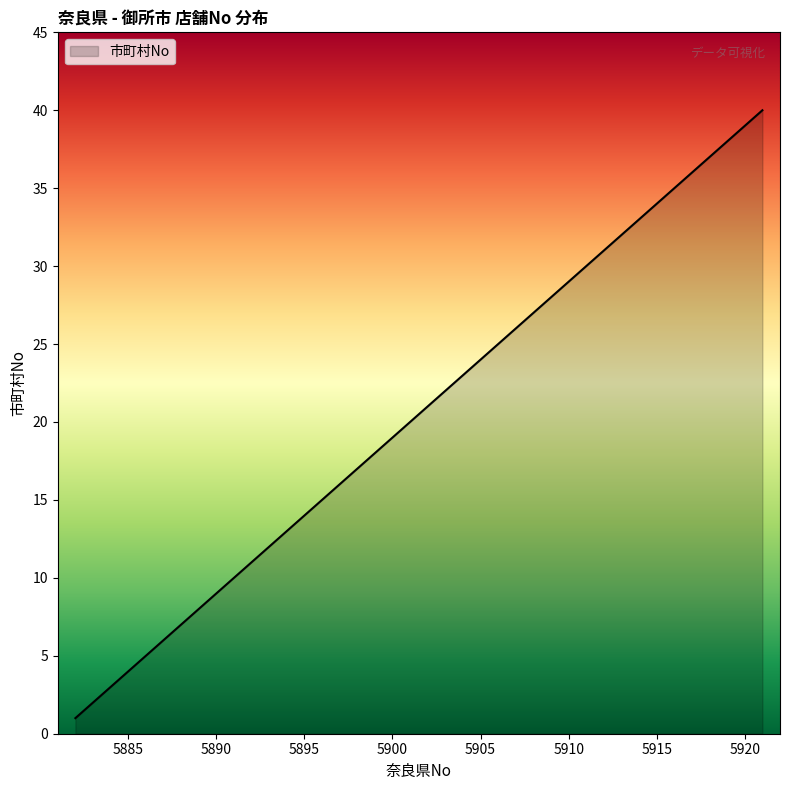

What is the maximum value shown in the chart?

40